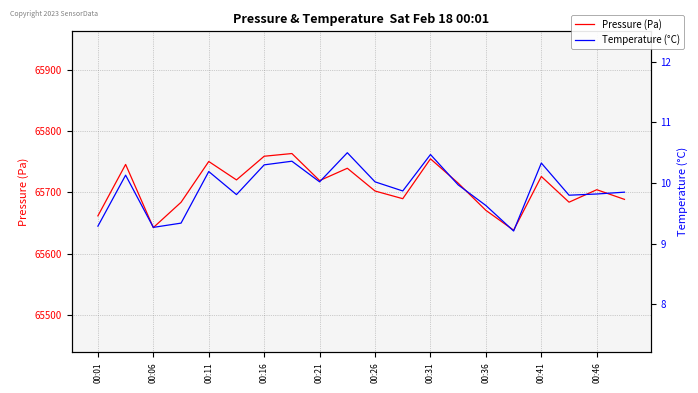

What is the minimum value shown in the chart?

9.2